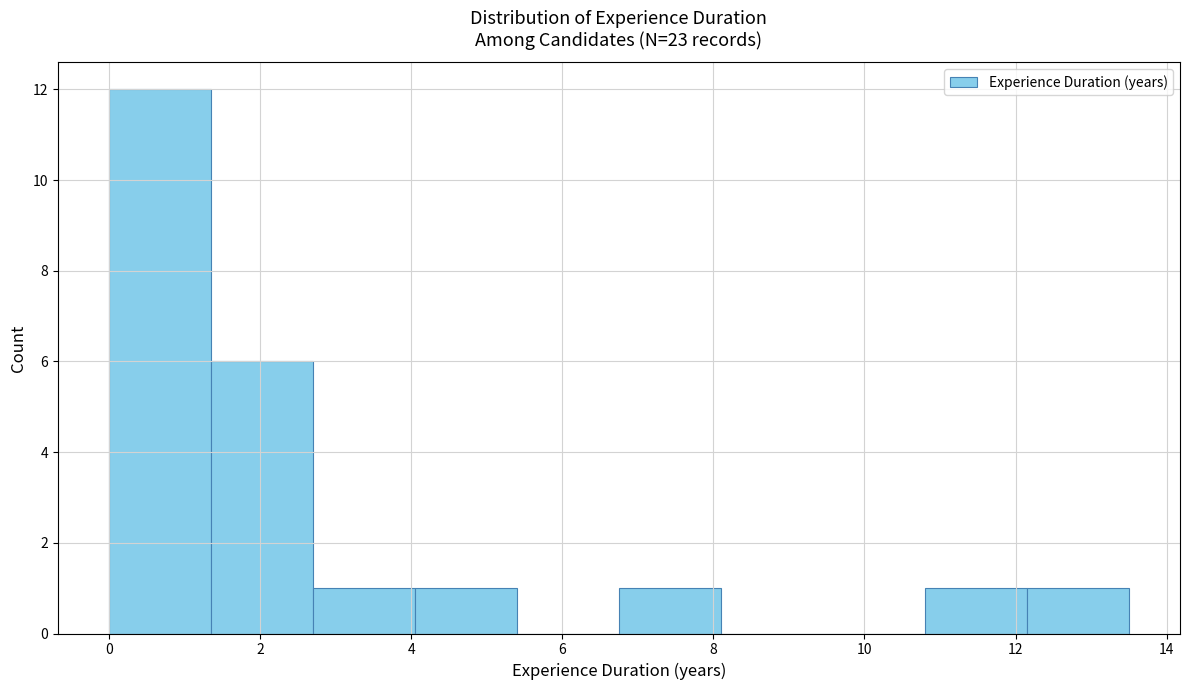

Reading left to right, list every bar in this chart as the range it spans on the x-axis followed by its height. Neither the bar edges nor the heights are printed on the chart, so give them approximately, as read against the axes.

0.00 to 1.35: 12
1.35 to 2.70: 6
2.70 to 4.05: 1
4.05 to 5.40: 1
5.40 to 6.75: 0
6.75 to 8.10: 1
8.10 to 9.45: 0
9.45 to 10.80: 0
10.80 to 12.15: 1
12.15 to 13.50: 1